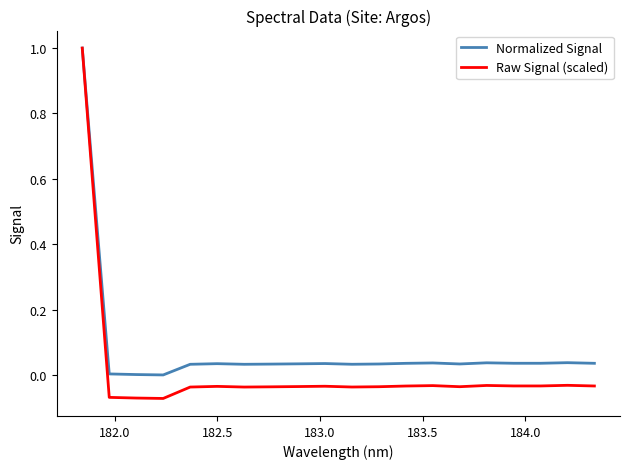

How many positive values does the Raw Signal (scaled) series have?

1